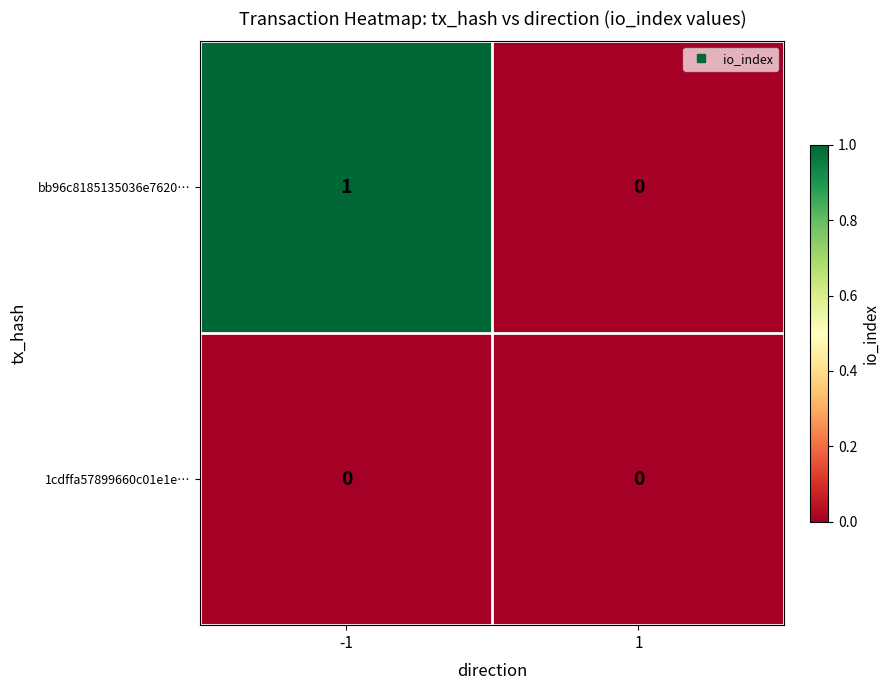

How many distinct data groups are displayed?

2